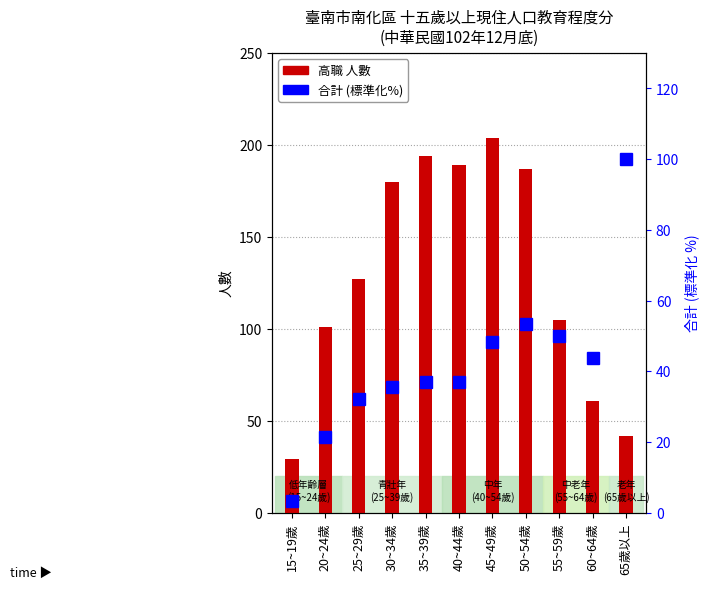

The 合計 (標準化) series shows 32.1 at 25~29歲. True or false?

True